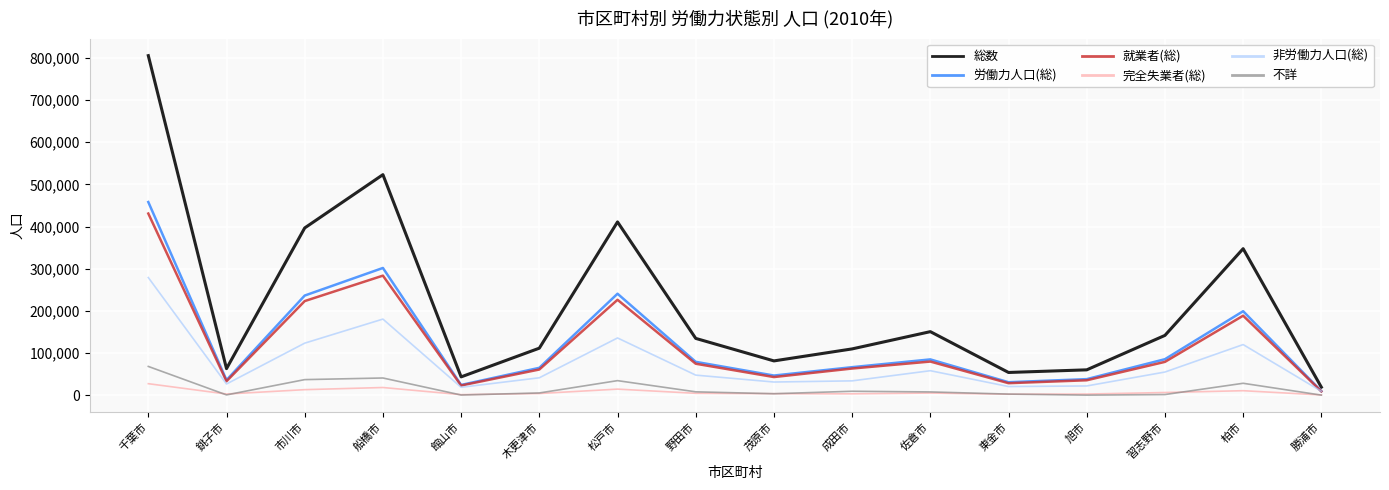

How many lines are shown in the chart?

6